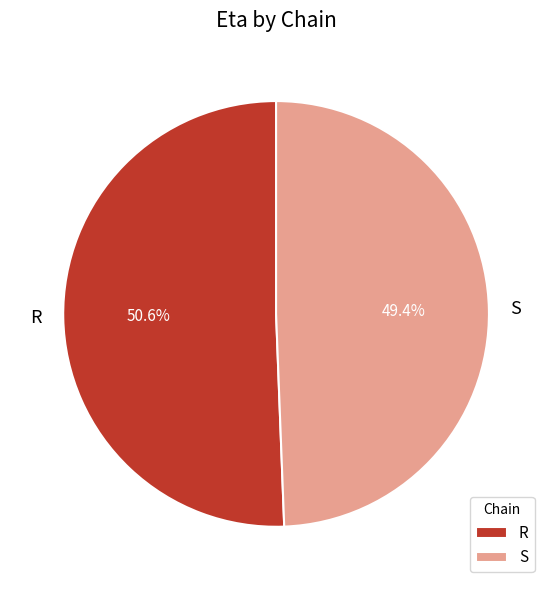

Approximately how many times larger is the value at S compared to R?

1.0